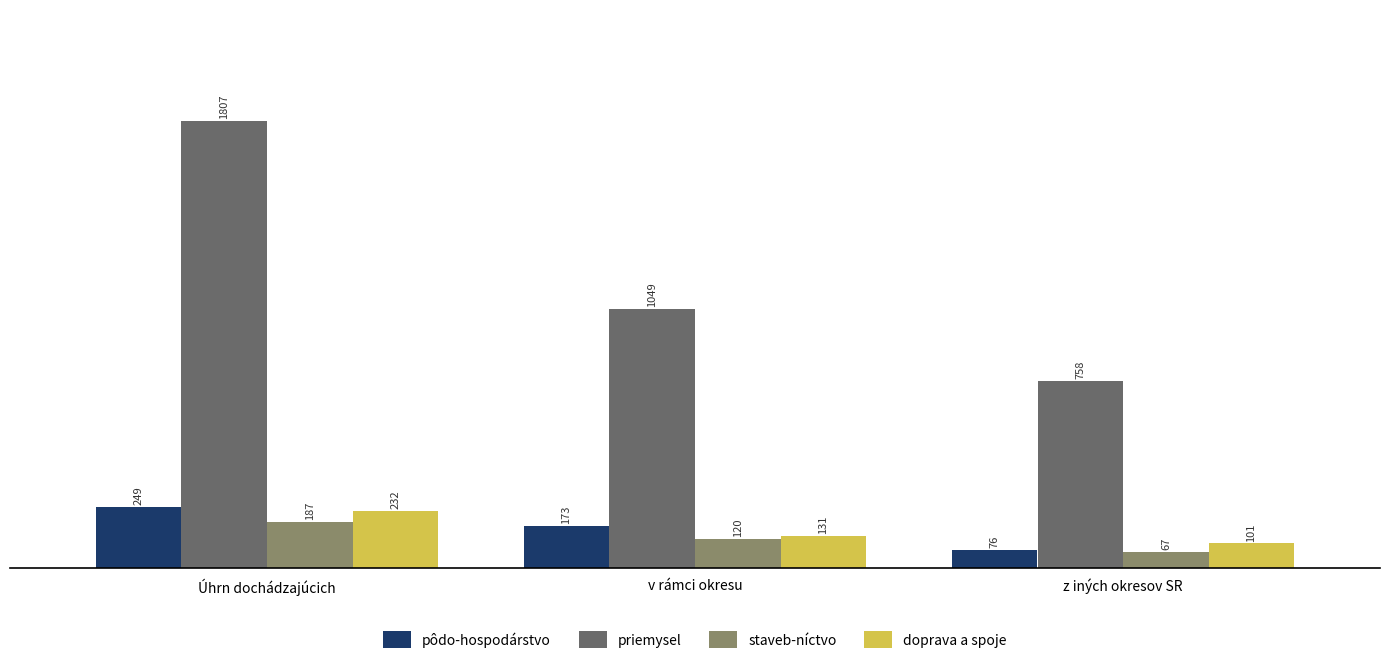

Where does the priemysel series first go above 1049?

Úhrn dochádzajúcich